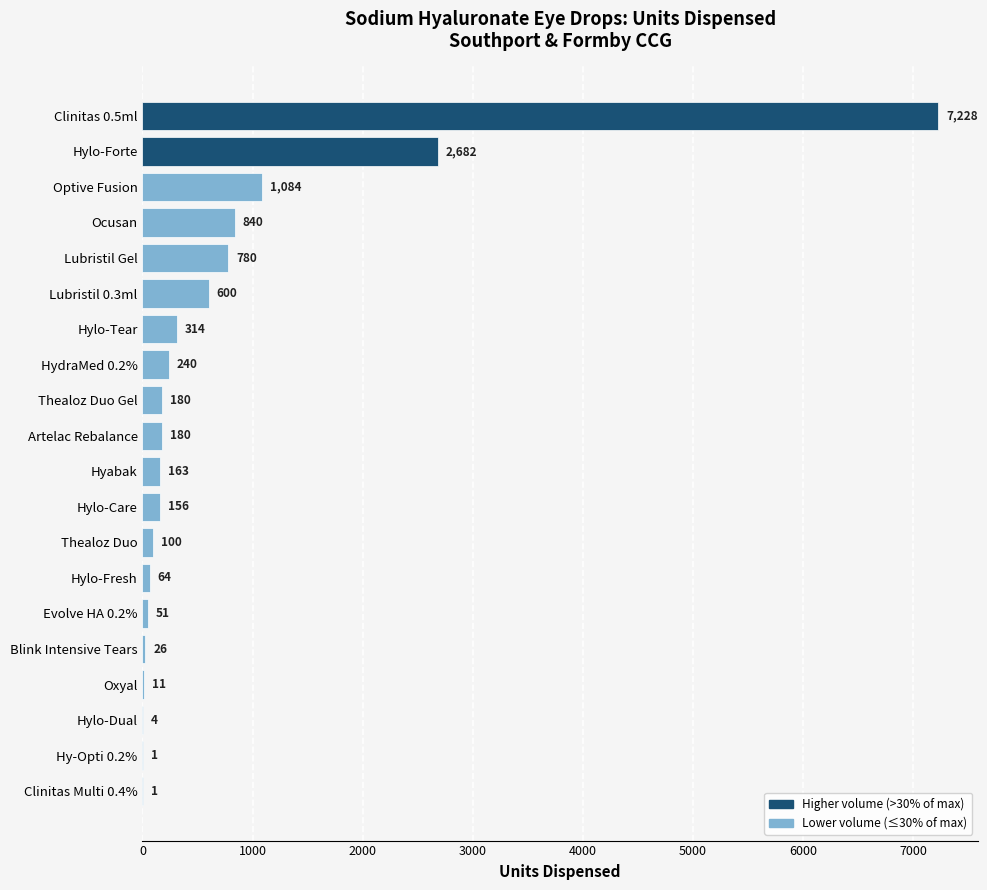

What is the sum of all values?

14705